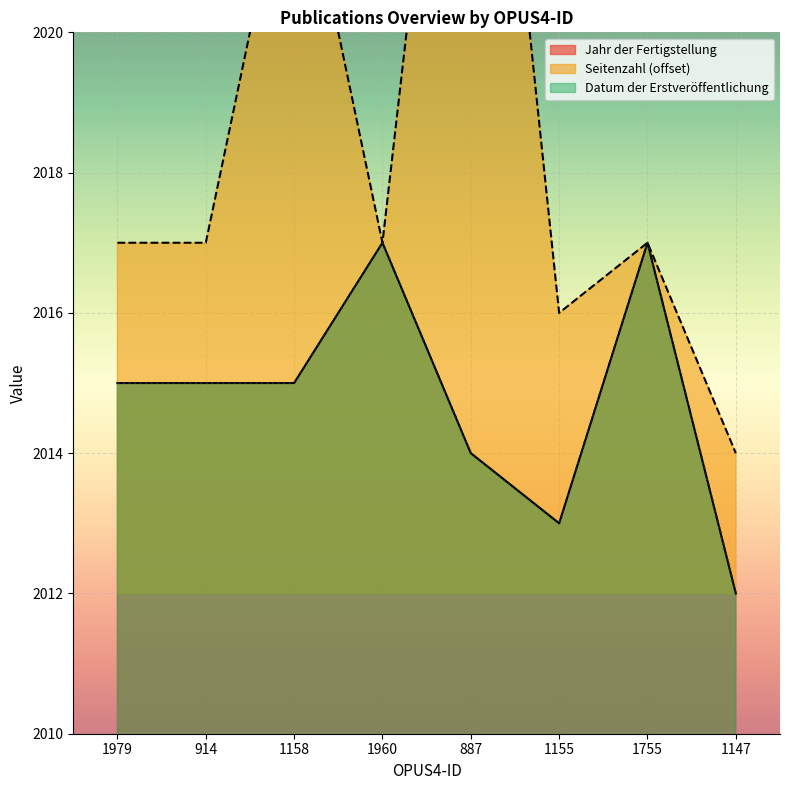

How many interior local valleys does the Datum der Erstveröffentlichung series have?

1